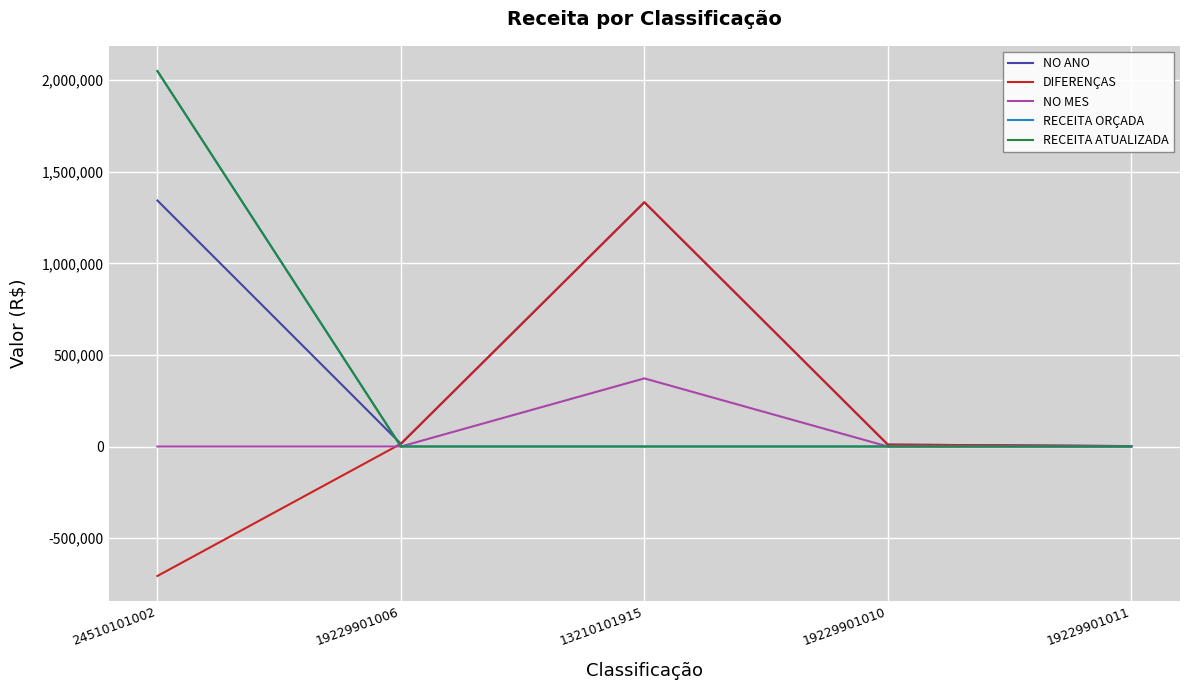

Is this an area chart (filled region under the line)?

No